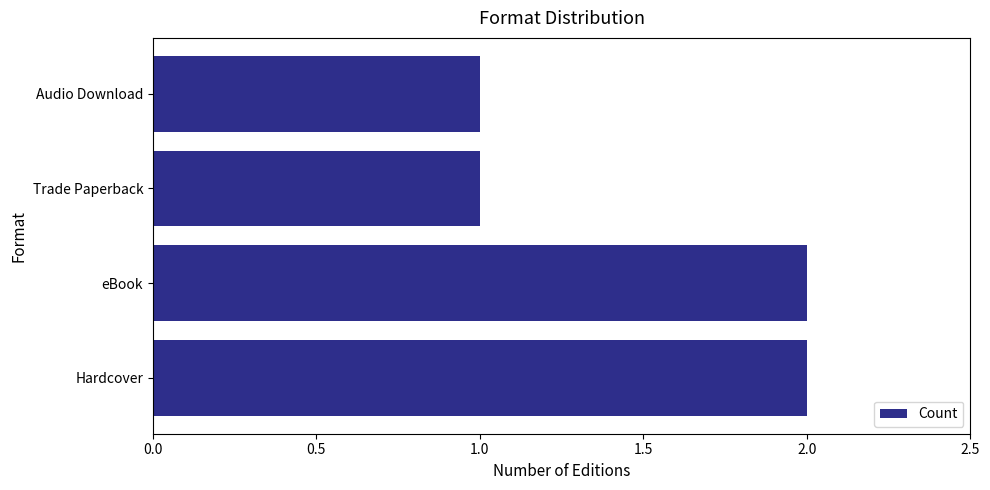

Count the values in the range 1 to 2.

4